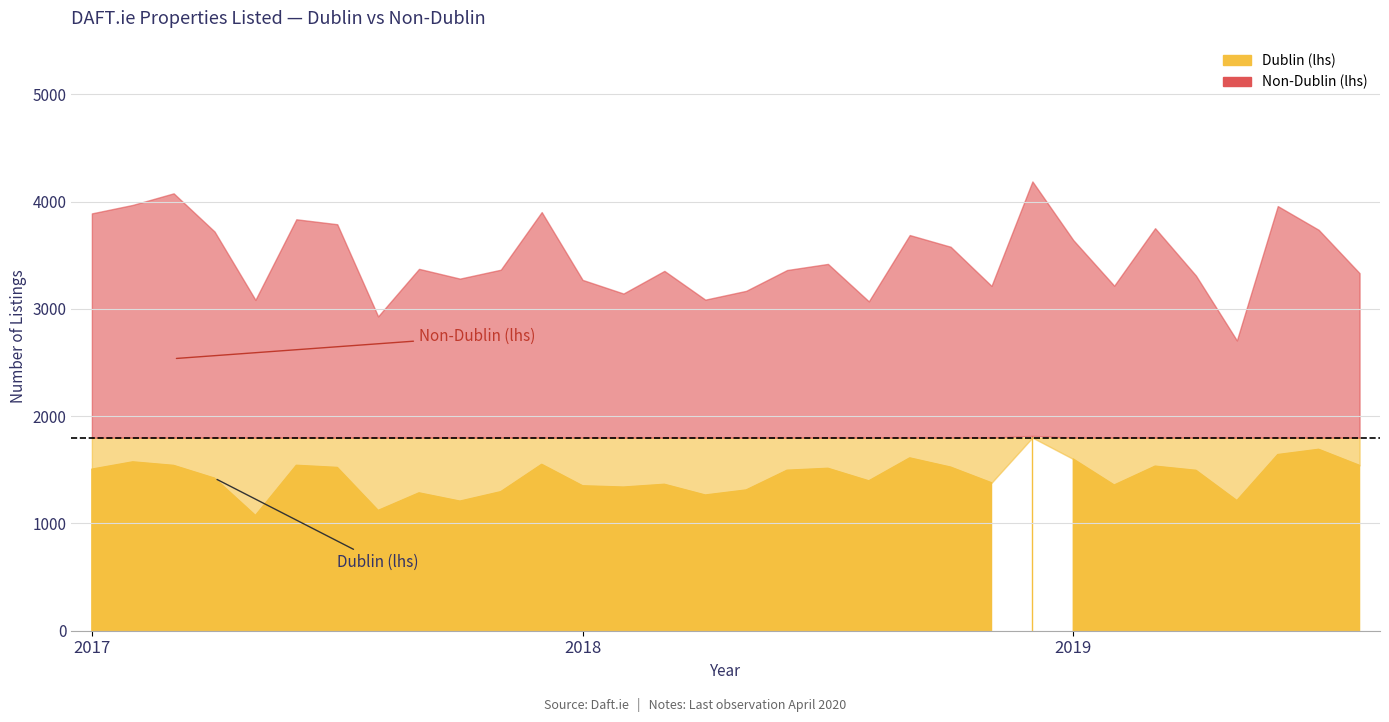

What is the approximate value of Dublin at 23, to the nearest 50?

1800